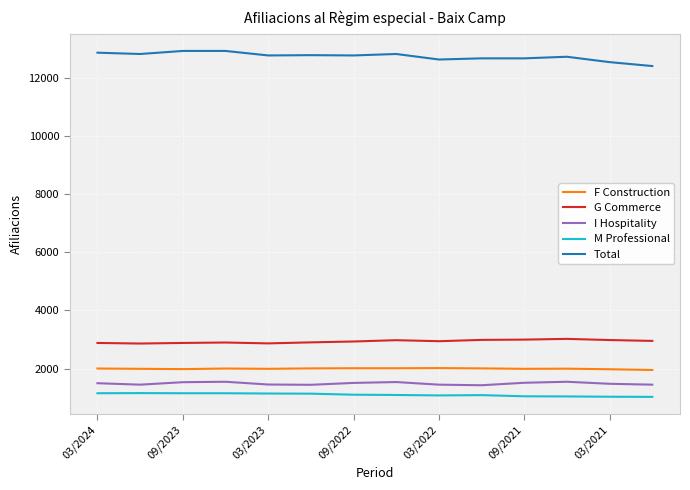

Is this an area chart (filled region under the line)?

No